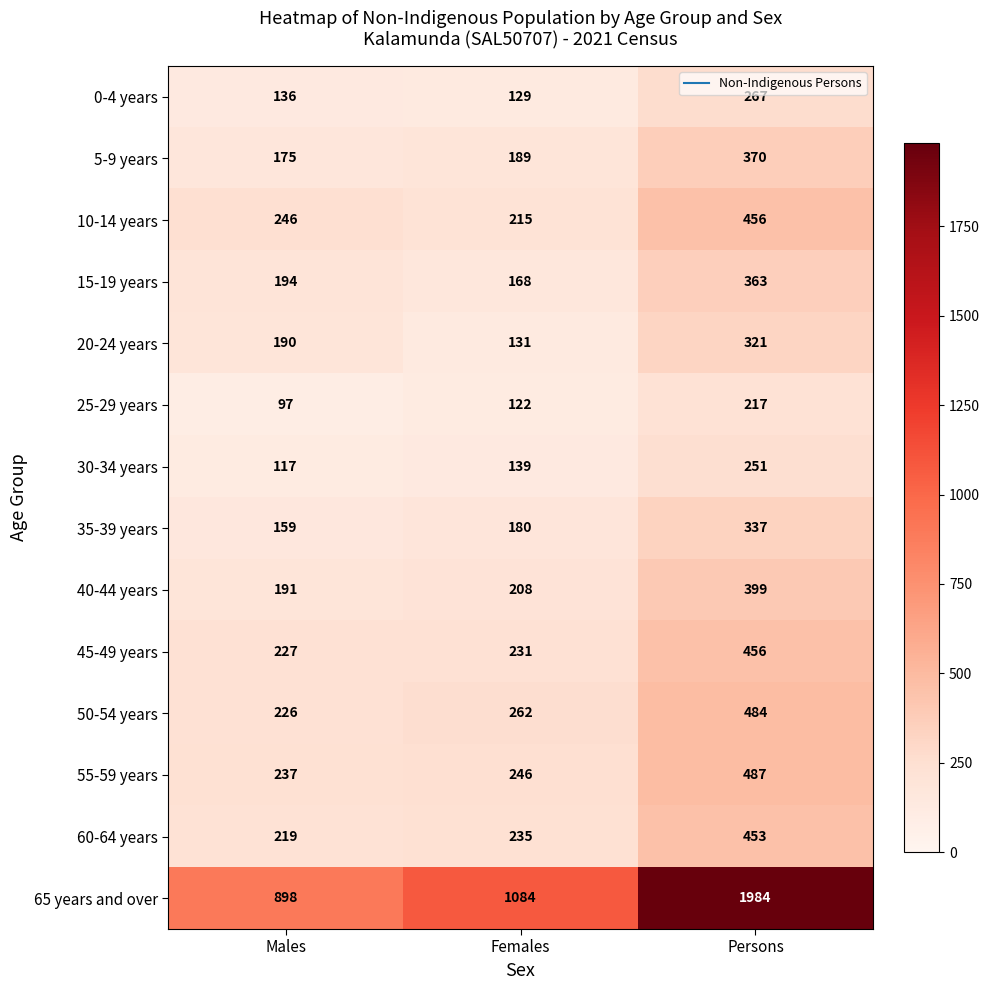

The 0-4 years series shows 136 at Males. True or false?

True